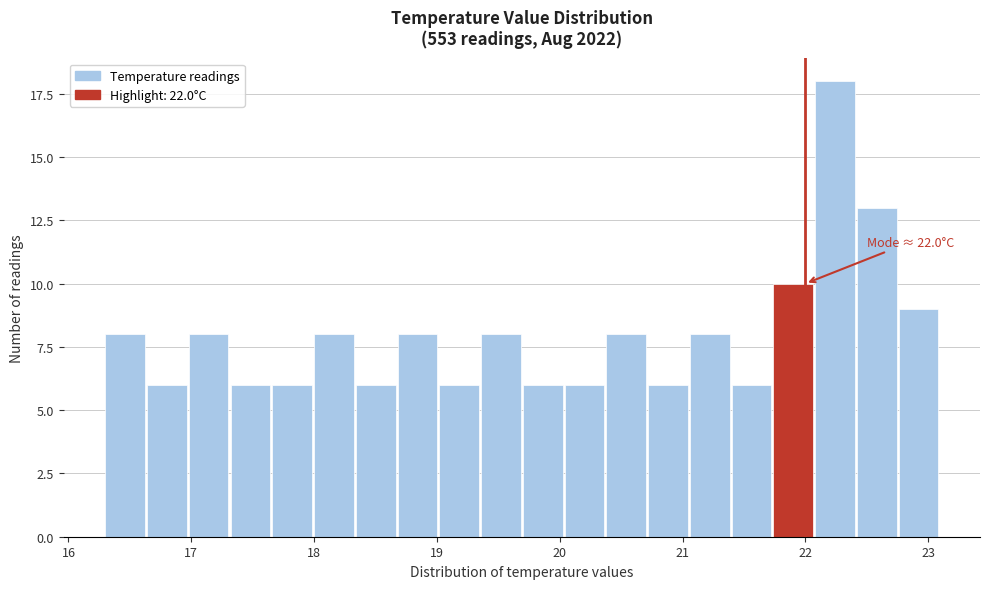

Around what value on the x-axis is the tallest bar? Give the approximate position of its centre, as read against the axis.

22.2